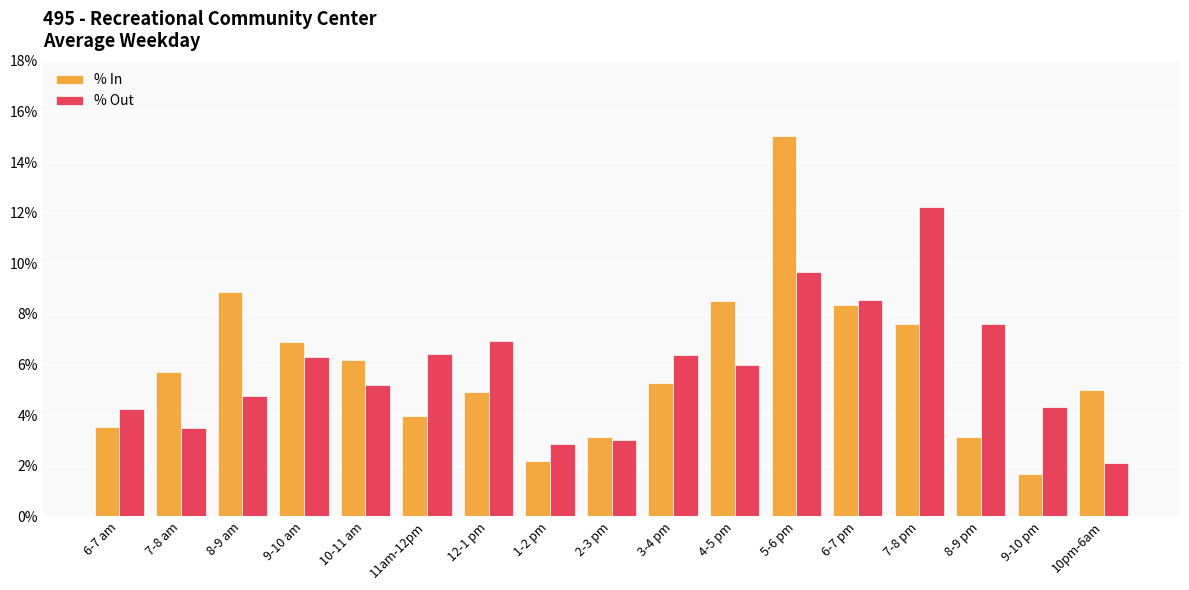

What is the average value of the % Out series?

0.1